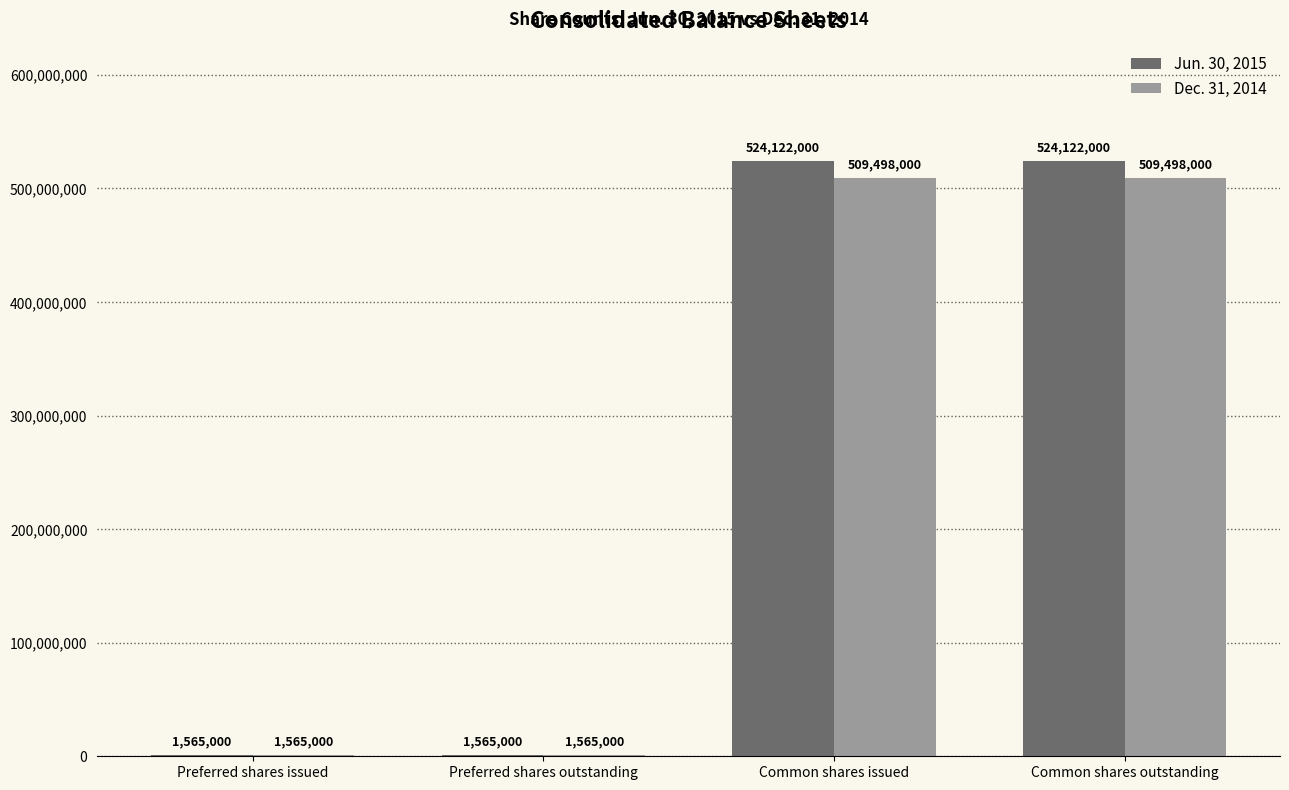

The Jun. 30, 2015 series shows 820561463 at Common shares outstanding. True or false?

False